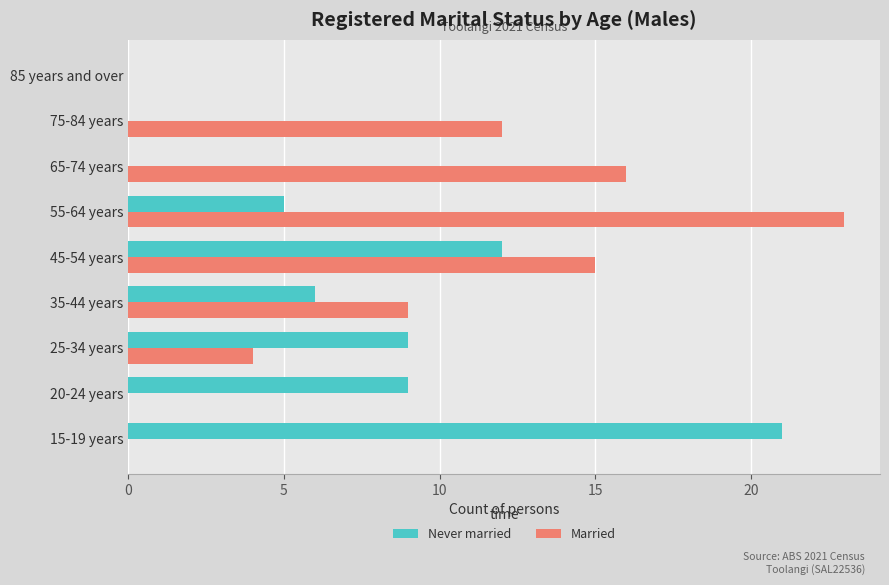

What is the maximum value for Married?

23